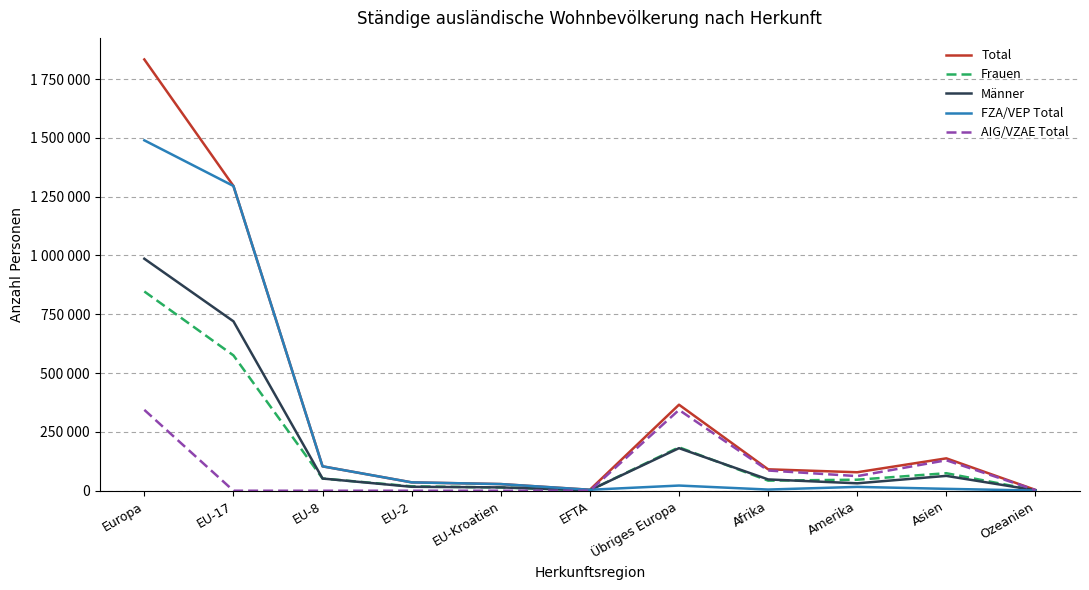

Which series has the widest spread of values?

Total